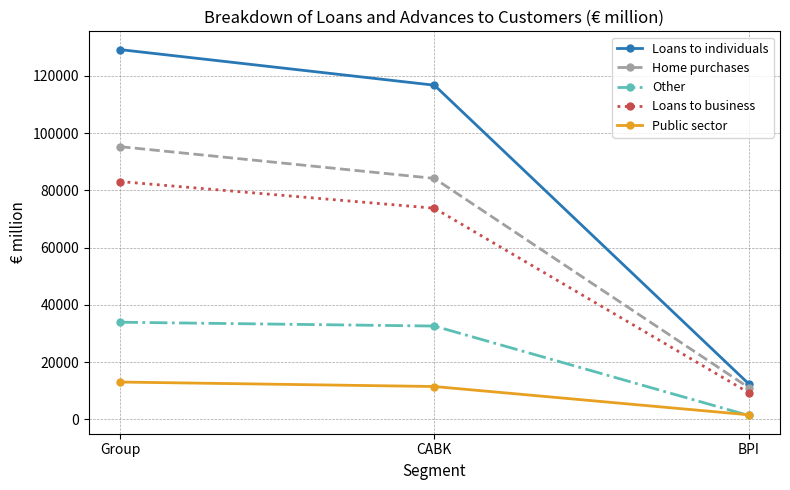

What position from the right is BPI?

1